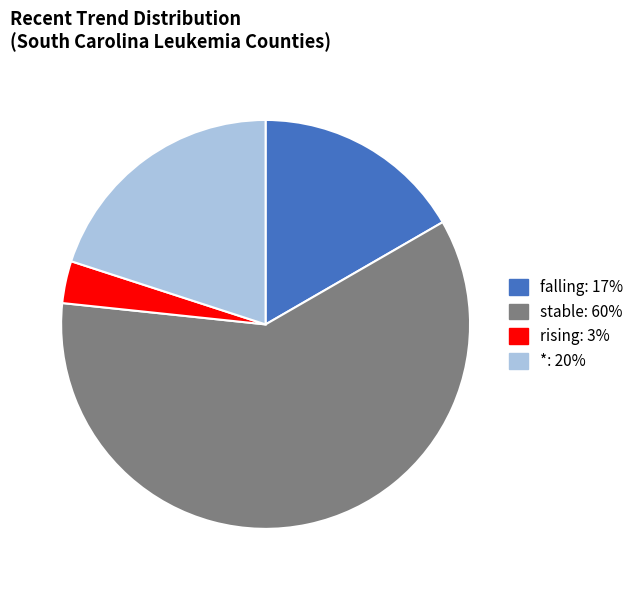

What is the smallest slice in the pie chart?

rising